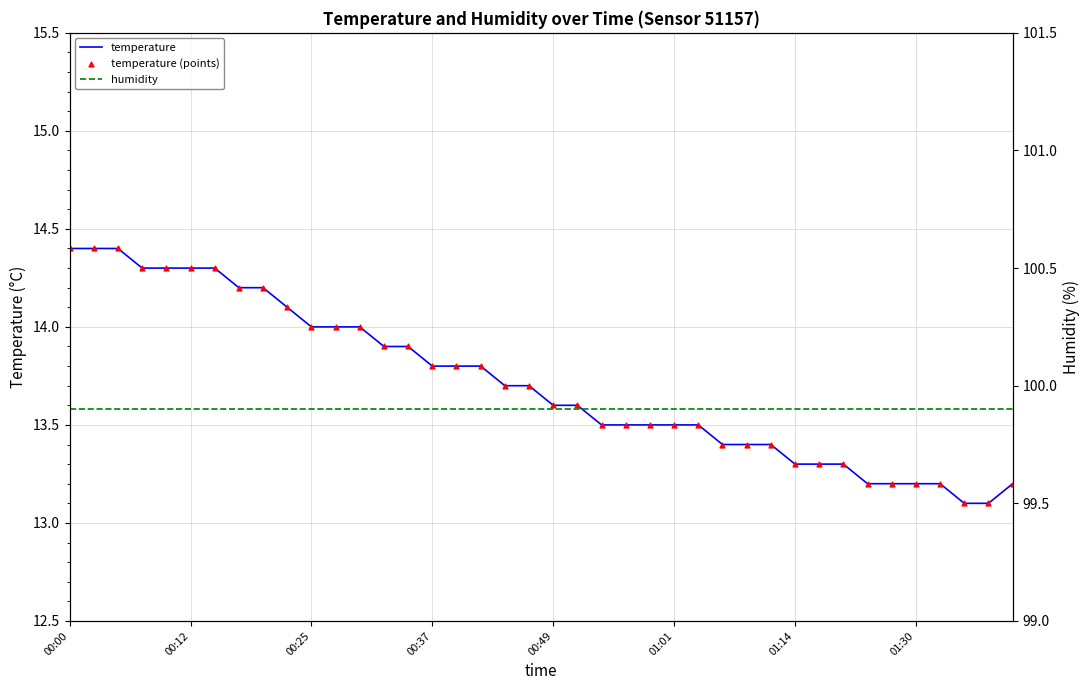

Which series has the largest Y range (max minus min)?

temperature